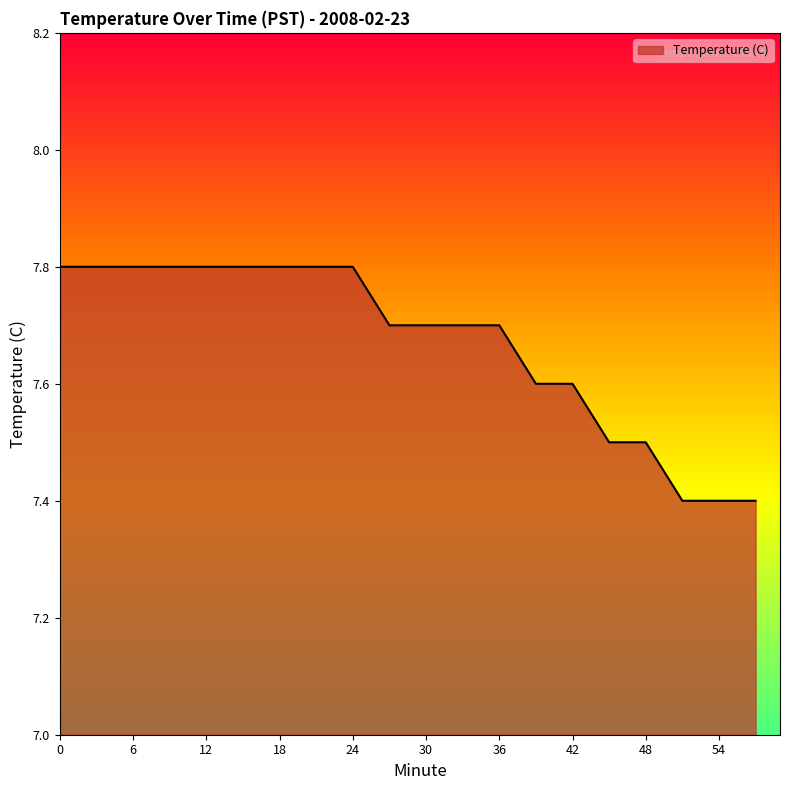

What is the difference between the maximum and minimum values?

0.4